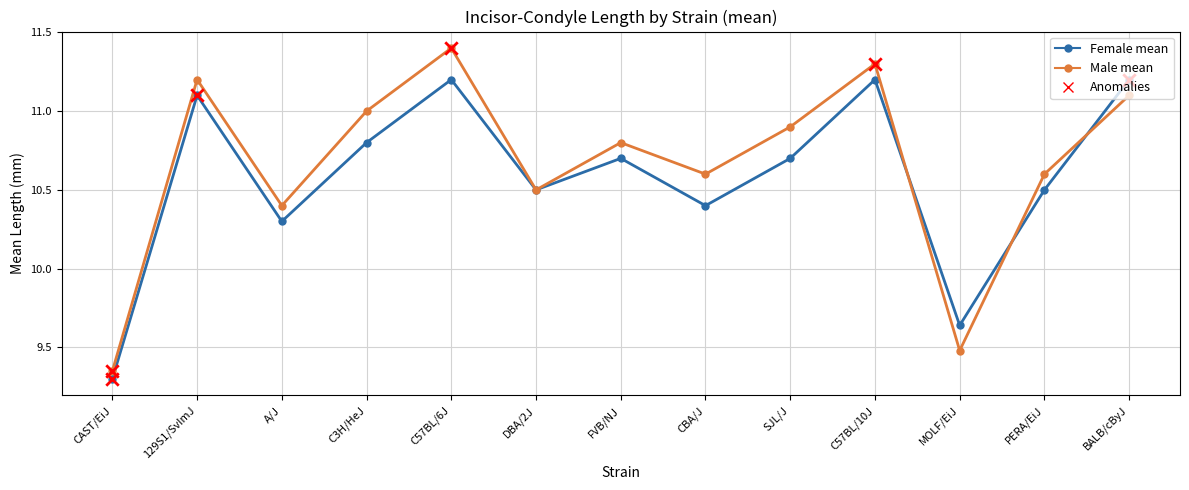

At which category is the sum across all series the highest?

C57BL/6J